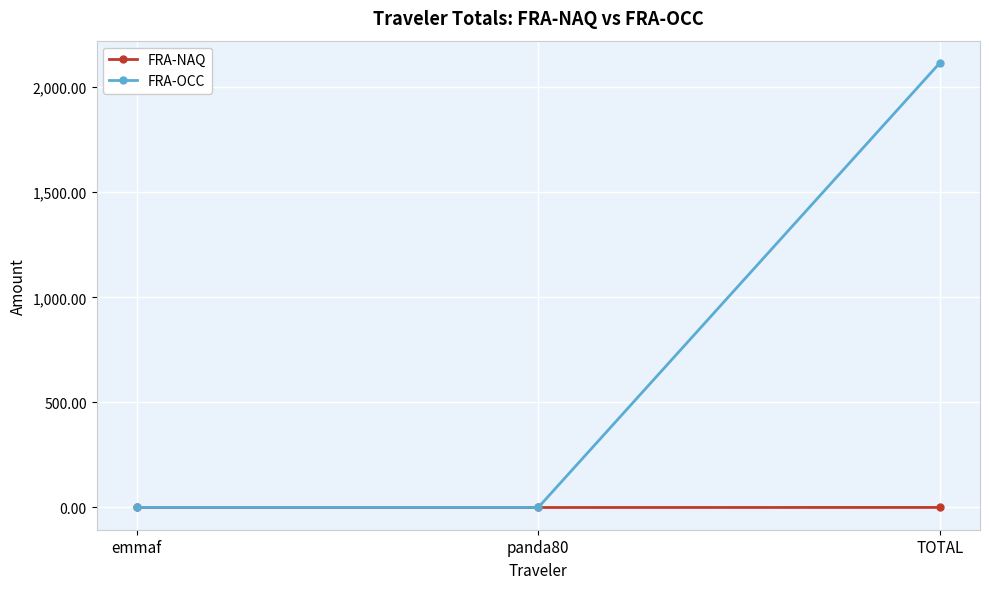

Which series has the widest spread of values?

FRA-OCC